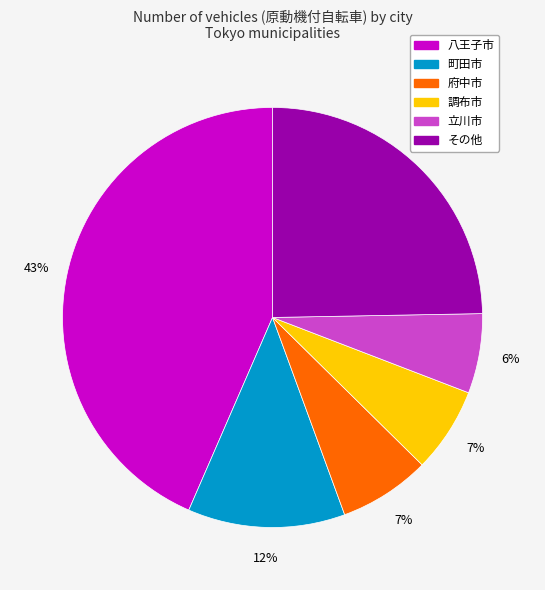

Is there any slice that represents more than half of the pie?

No